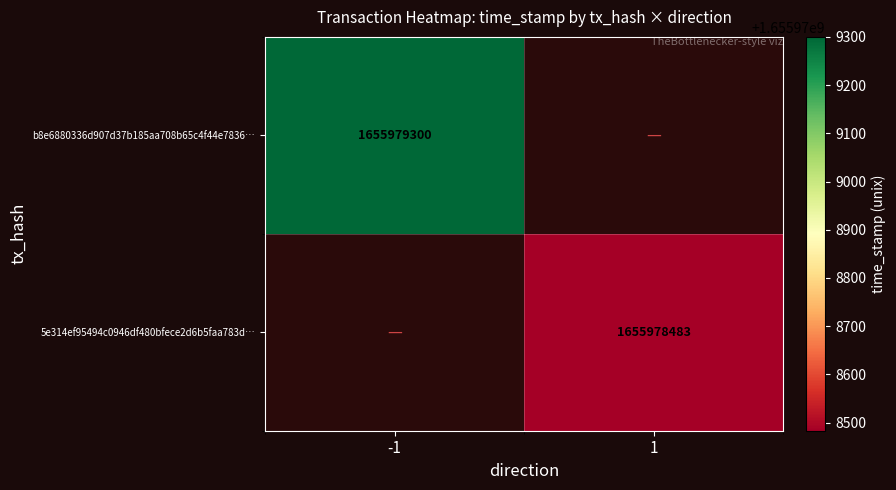

Count the number of categories in the chart.

2